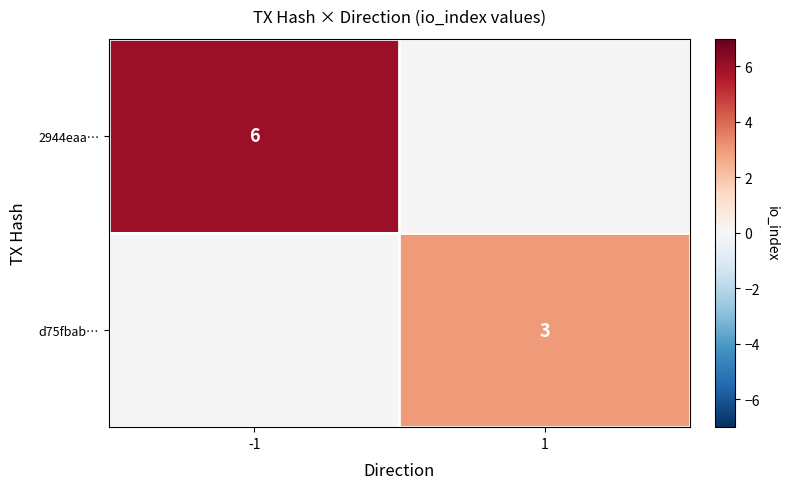

At how many categories does at least one series exceed 5?

1